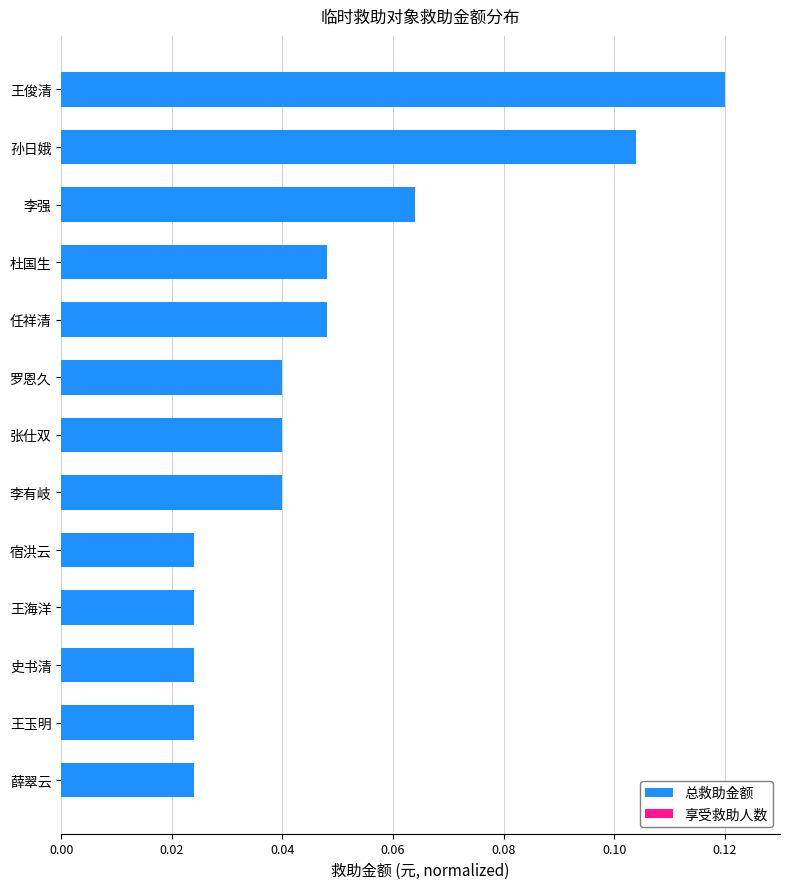

At which label does 总救助金额 reach its peak?

王俊清